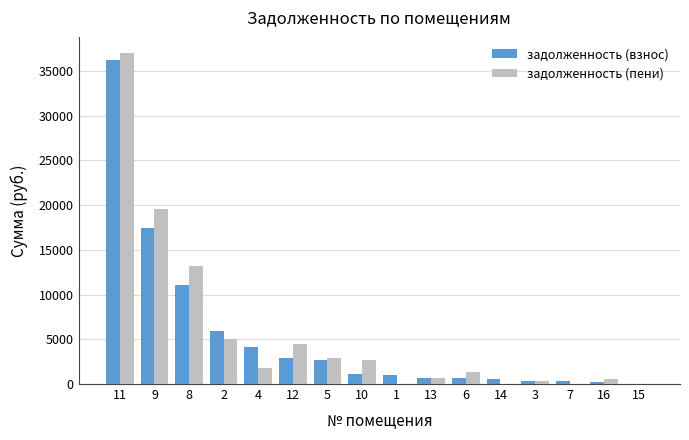

What is the total value across all series at 16?

766.1